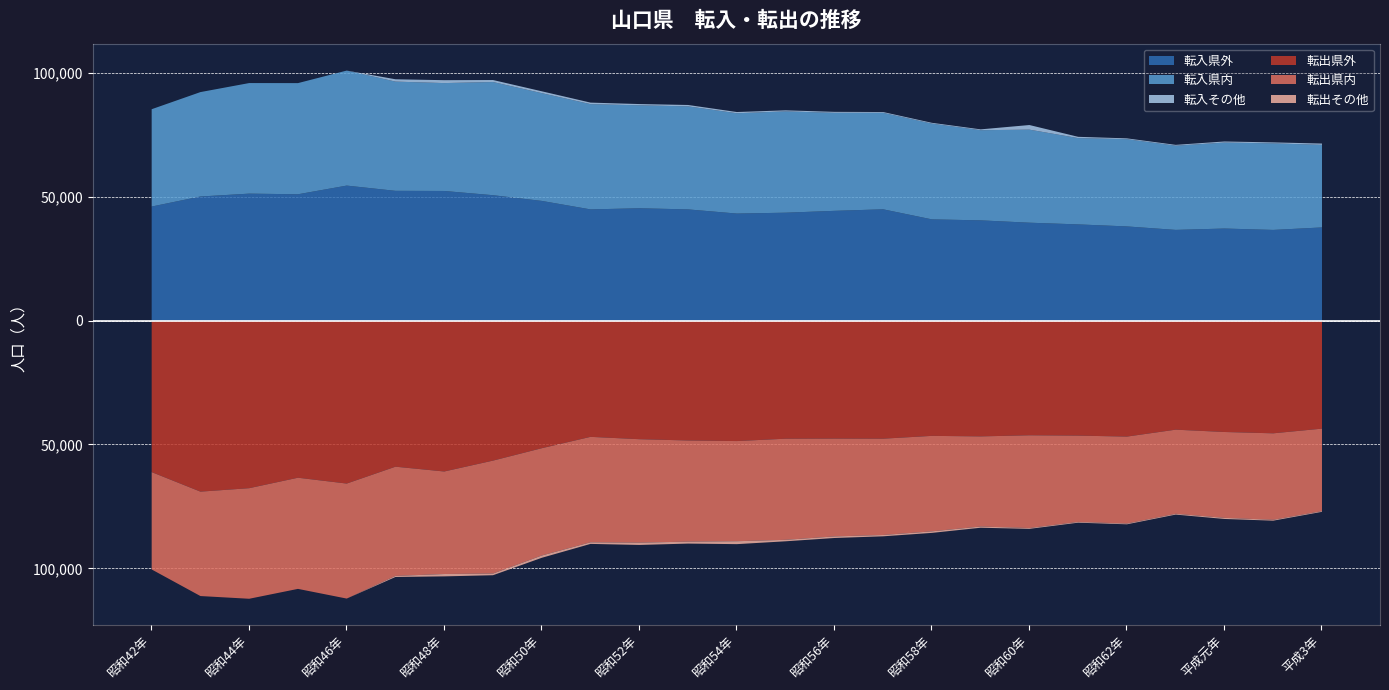

At which category does 転入その他 reach its first local peak?

昭和48年